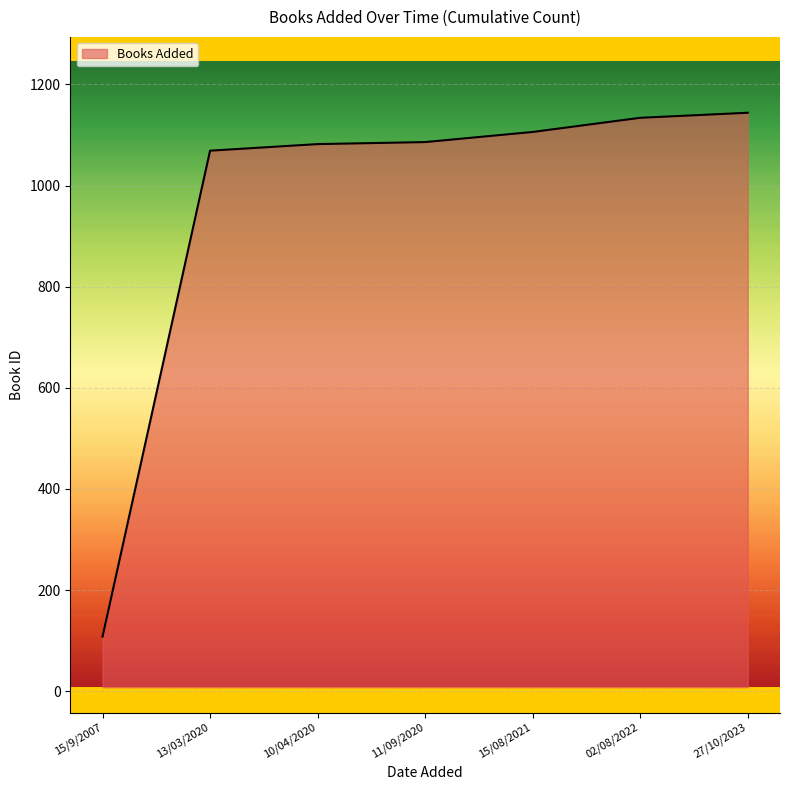

What is the average value?

961